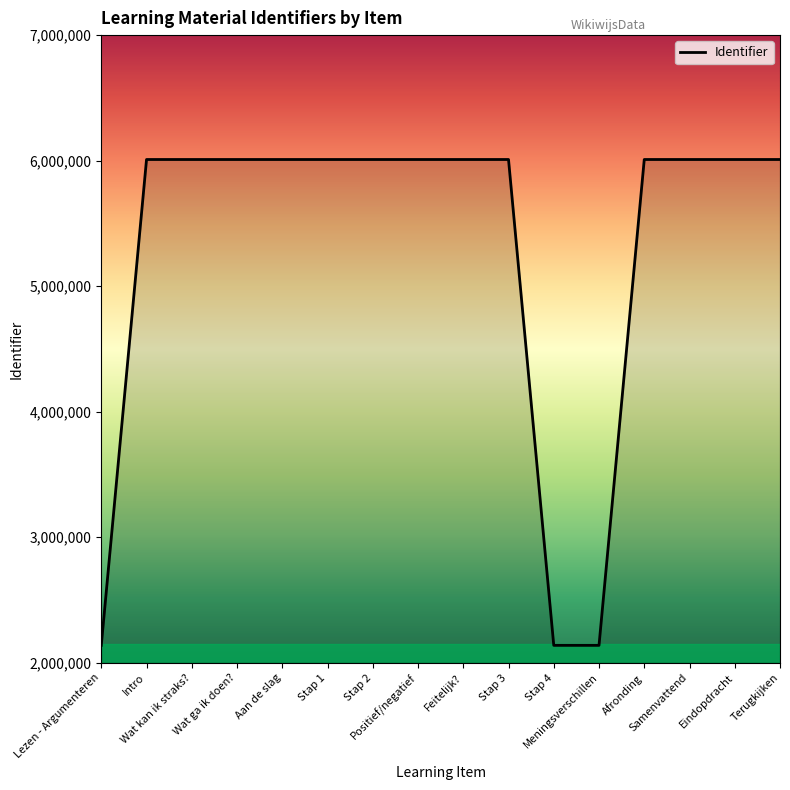

True or false: the data shows 6009126 at Eindopdracht.

True